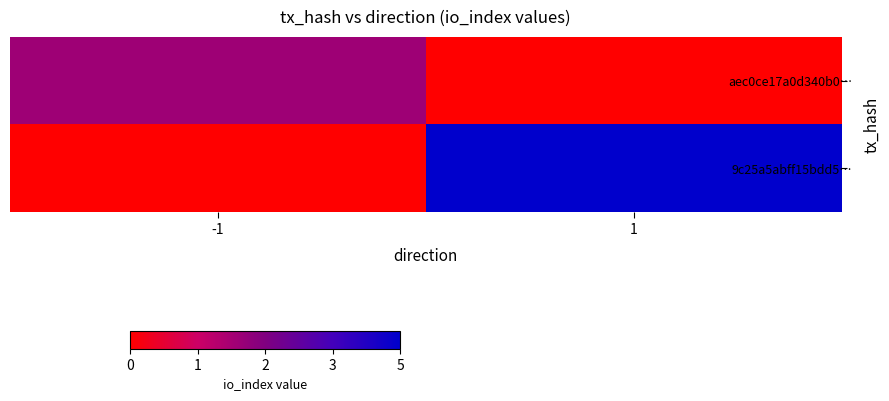

Which series has the largest range (max minus min)?

9c25a5abff15bdd5…